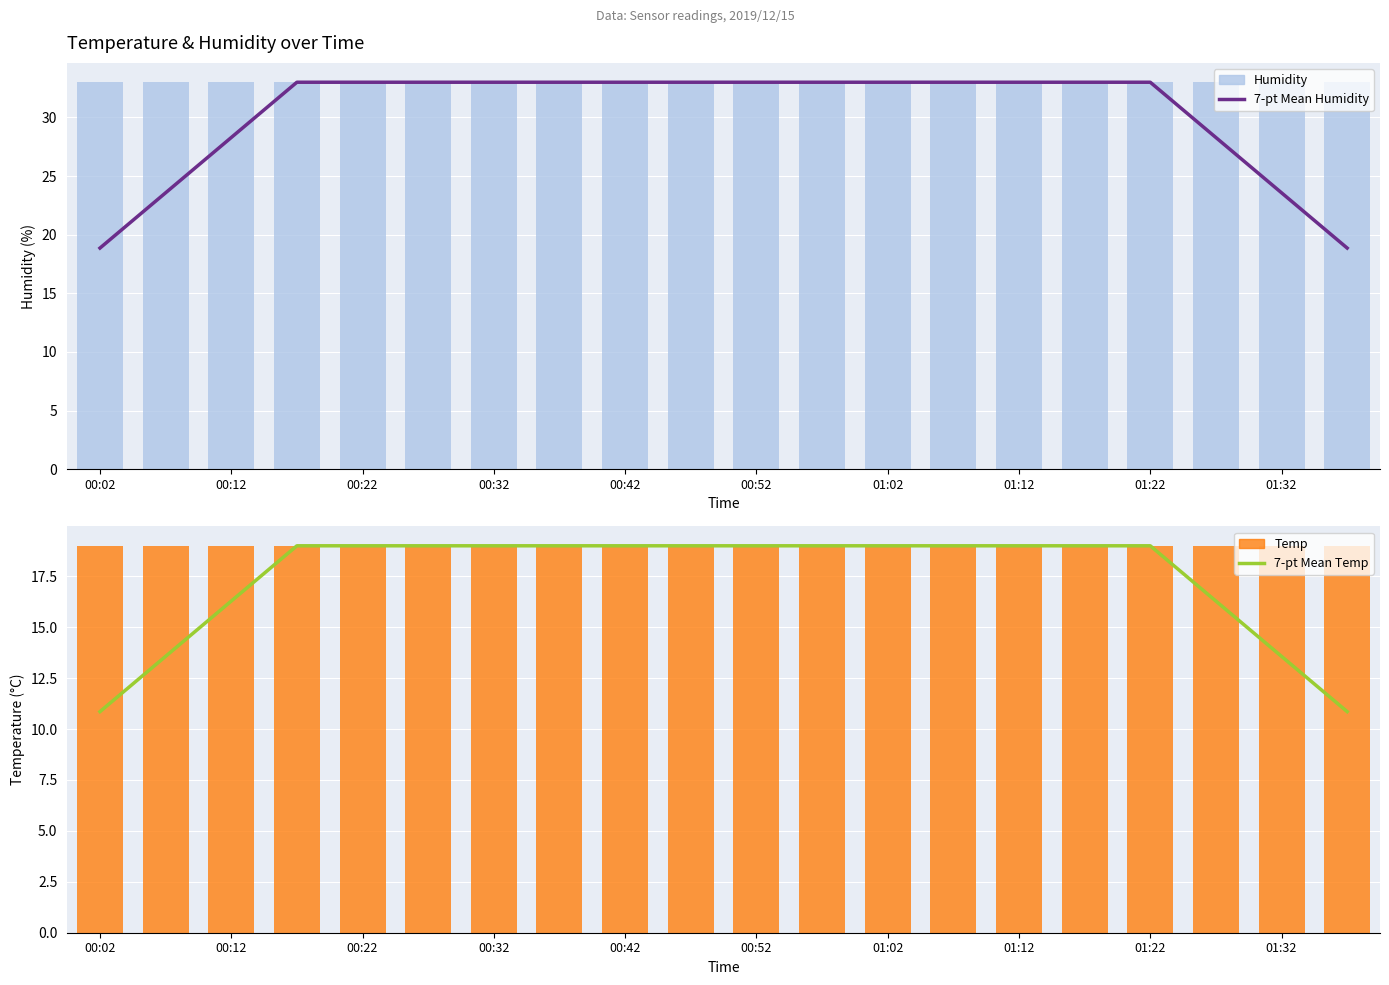

At 00:42, list the series in order from smallest to largest.

7-pt Mean Temp, Temp, 7-pt Mean Humidity, Humidity